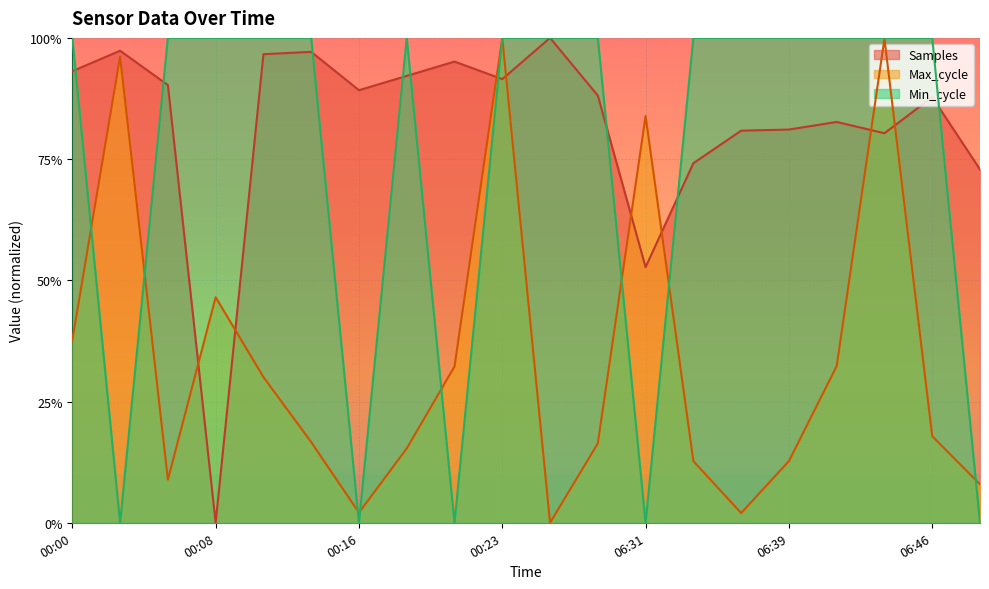

Reading left to right, what are all the values shown in this chart?

Samples: 0.9	1.0	0.9	0.0	1.0	1.0	0.9	0.9	1.0	0.9	1.0	0.9	0.5	0.7	0.8	0.8	0.8	0.8	0.9	0.7
Max_cycle: 0.4	1.0	0.1	0.5	0.3	0.2	0.0	0.2	0.3	1.0	0.0	0.2	0.8	0.1	0.0	0.1	0.3	1.0	0.2	0.1
Min_cycle: 1.0	0.0	1.0	1.0	1.0	1.0	0.0	1.0	0.0	1.0	1.0	1.0	0.0	1.0	1.0	1.0	1.0	1.0	1.0	0.0